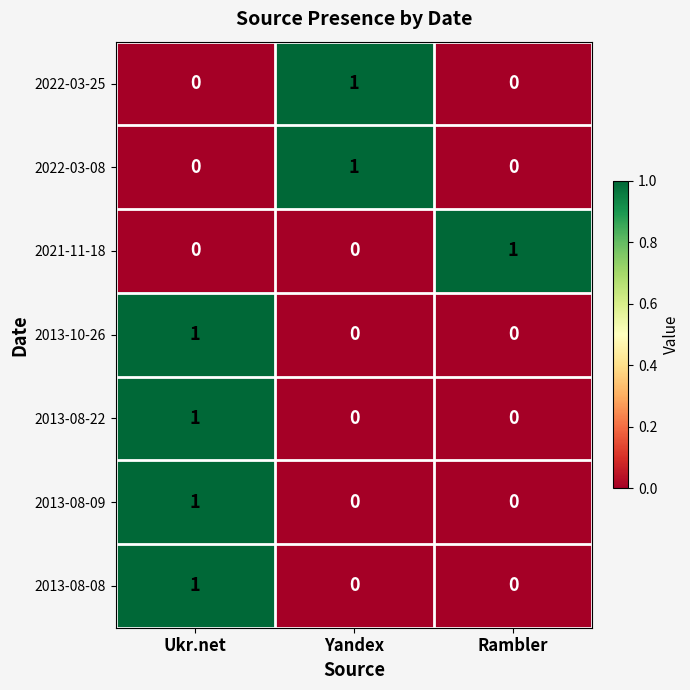

At which category is the sum across all series the highest?

Ukr.net